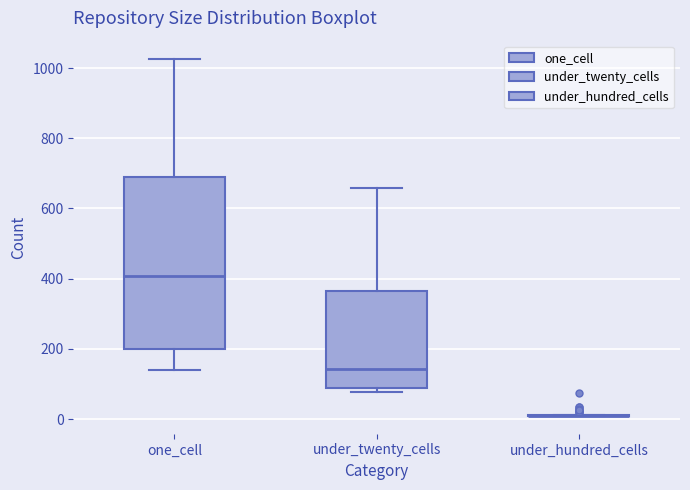

Comparing the boxes themselves (not the whiskers), which one is the tallest?

one_cell